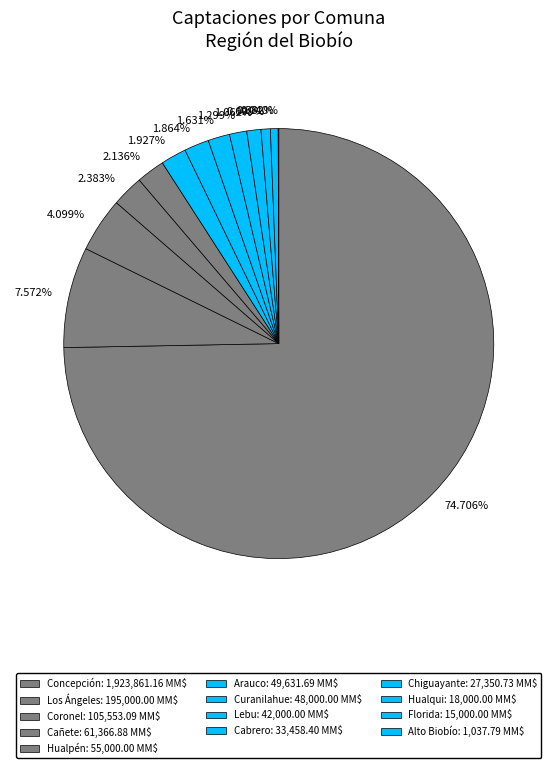

Is 74.706% the majority of the pie?

Yes